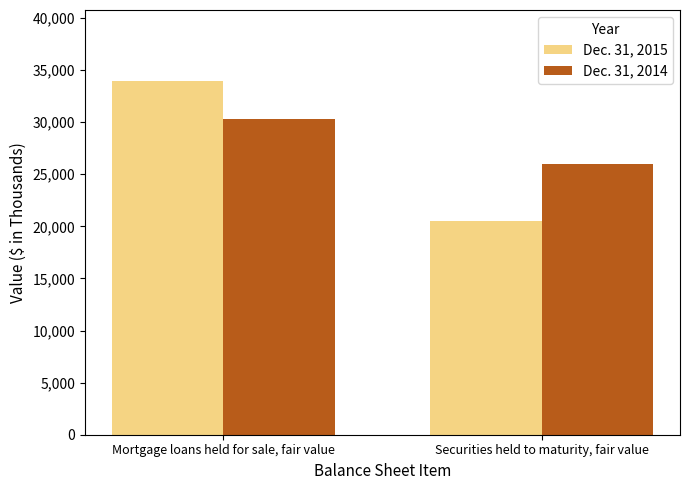

Is it true that Dec. 31, 2014 equals 26008 at Securities held to maturity, fair value?

True